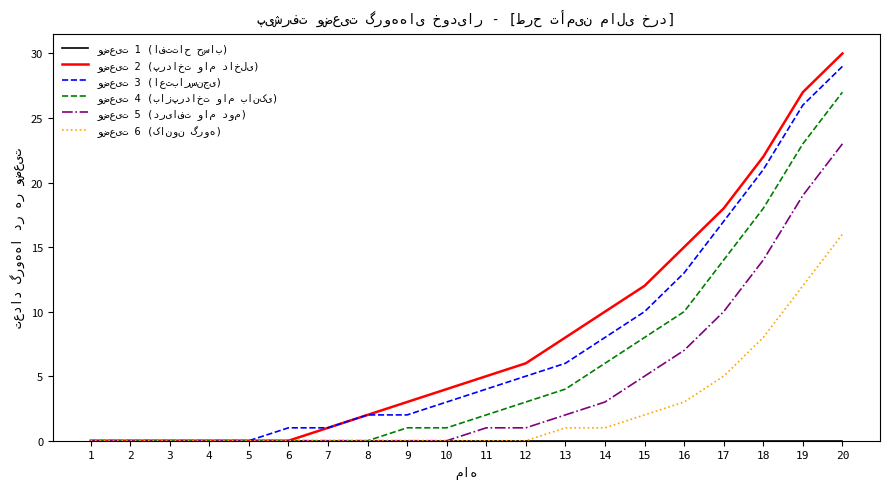

Which label corresponds to the largest value in the chart?

20